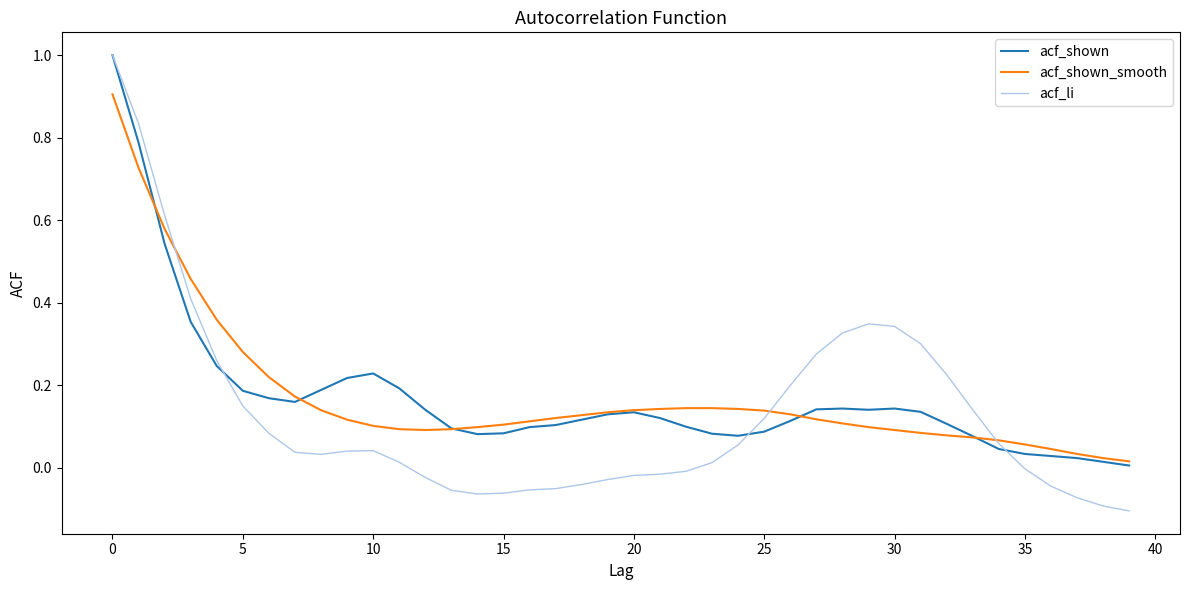

Which series has the widest spread of values?

acf_li